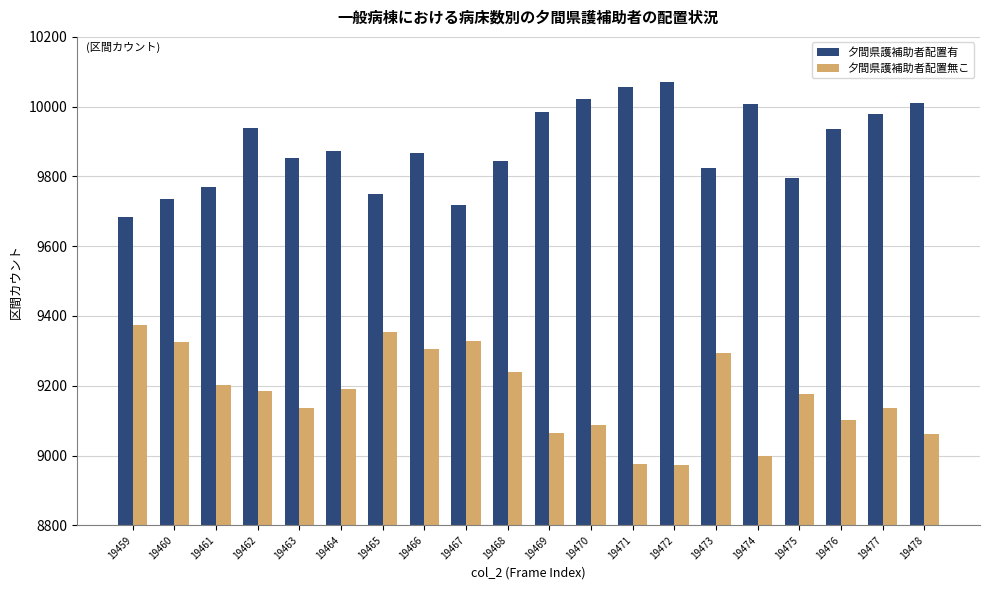

At how many categories does at least one series exceed 8999?

20